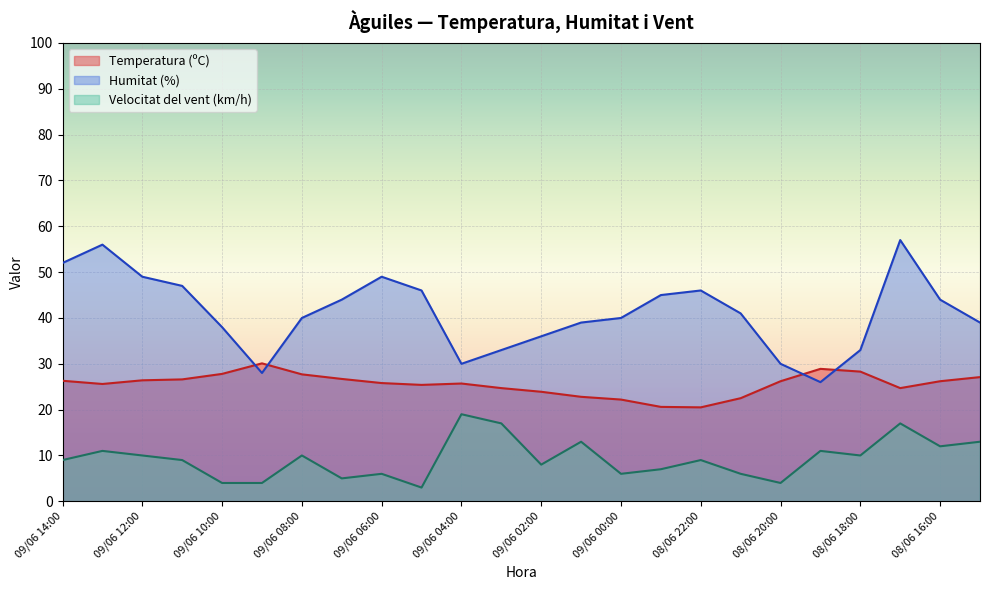

Reading right to left, extract all data points from this chart.

Temperatura (ºC): 09/06 14:00=26.3	09/06 13:00=25.6	09/06 12:00=26.4	09/06 11:00=26.6	09/06 10:00=27.8	09/06 09:00=30.1	09/06 08:00=27.7	09/06 07:00=26.7	09/06 06:00=25.8	09/06 05:00=25.4	09/06 04:00=25.7	09/06 03:00=24.7	09/06 02:00=23.9	09/06 01:00=22.8	09/06 00:00=22.2	08/06 23:00=20.6	08/06 22:00=20.5	08/06 21:00=22.5	08/06 20:00=26.2	08/06 19:00=28.9	08/06 18:00=28.3	08/06 17:00=24.7	08/06 16:00=26.2	08/06 15:00=27.1
Humitat (%): 09/06 14:00=52.0	09/06 13:00=56.0	09/06 12:00=49.0	09/06 11:00=47.0	09/06 10:00=38.0	09/06 09:00=28.0	09/06 08:00=40.0	09/06 07:00=44.0	09/06 06:00=49.0	09/06 05:00=46.0	09/06 04:00=30.0	09/06 03:00=33.0	09/06 02:00=36.0	09/06 01:00=39.0	09/06 00:00=40.0	08/06 23:00=45.0	08/06 22:00=46.0	08/06 21:00=41.0	08/06 20:00=30.0	08/06 19:00=26.0	08/06 18:00=33.0	08/06 17:00=57.0	08/06 16:00=44.0	08/06 15:00=39.0
Velocitat del vent (km/h): 09/06 14:00=9.0	09/06 13:00=11.0	09/06 12:00=10.0	09/06 11:00=9.0	09/06 10:00=4.0	09/06 09:00=4.0	09/06 08:00=10.0	09/06 07:00=5.0	09/06 06:00=6.0	09/06 05:00=3.0	09/06 04:00=19.0	09/06 03:00=17.0	09/06 02:00=8.0	09/06 01:00=13.0	09/06 00:00=6.0	08/06 23:00=7.0	08/06 22:00=9.0	08/06 21:00=6.0	08/06 20:00=4.0	08/06 19:00=11.0	08/06 18:00=10.0	08/06 17:00=17.0	08/06 16:00=12.0	08/06 15:00=13.0